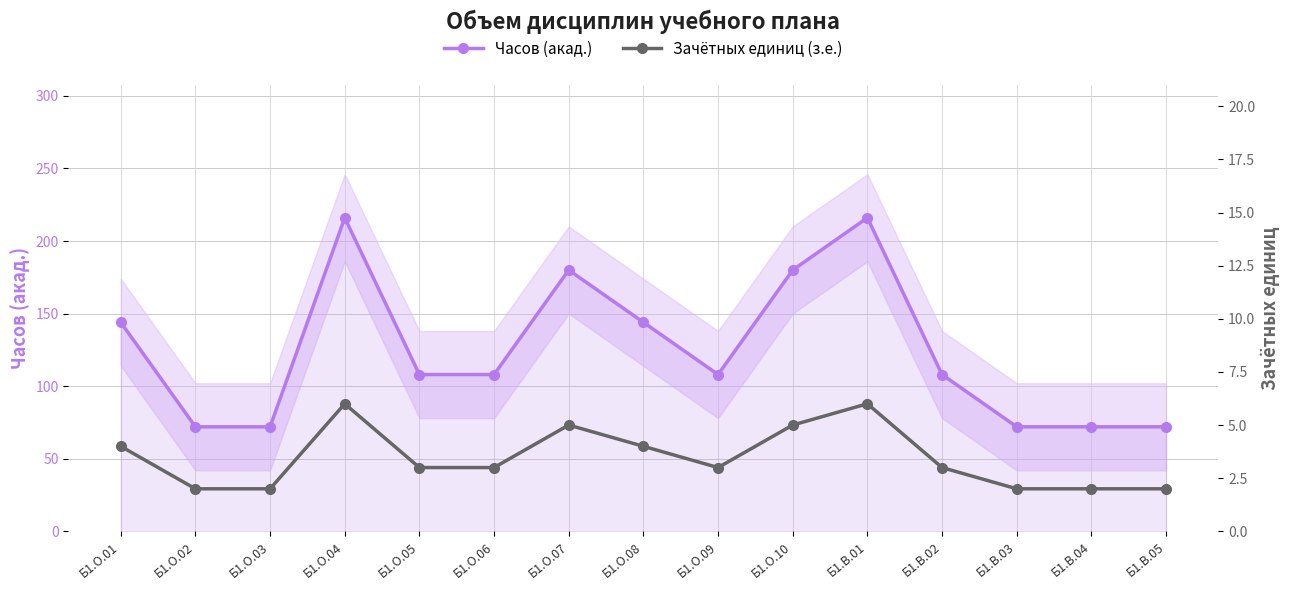

Which category has the lowest value in the Зачётных единиц (з.е.) series?

Б1.О.02